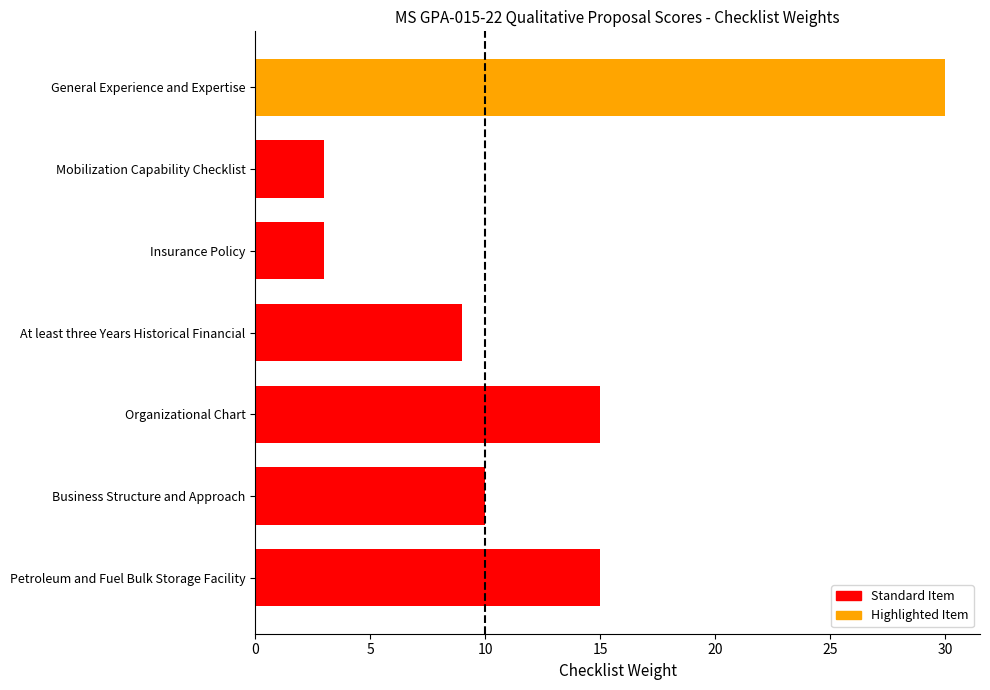

Which category has the highest value across all series?

General Experience and Expertise